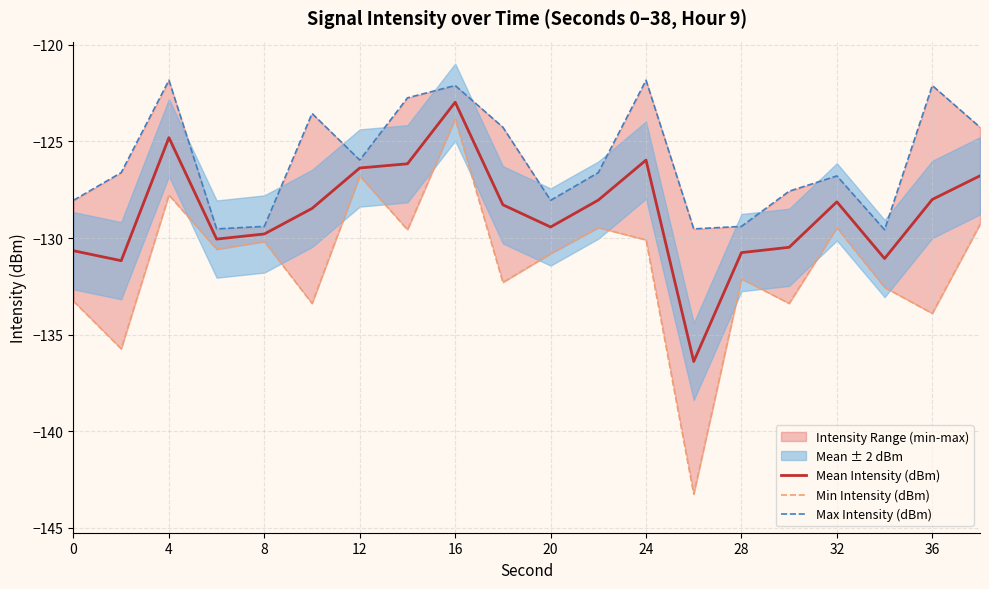

The value of Mean Intensity (dBm) at 16 is -215.6. True or false?

False